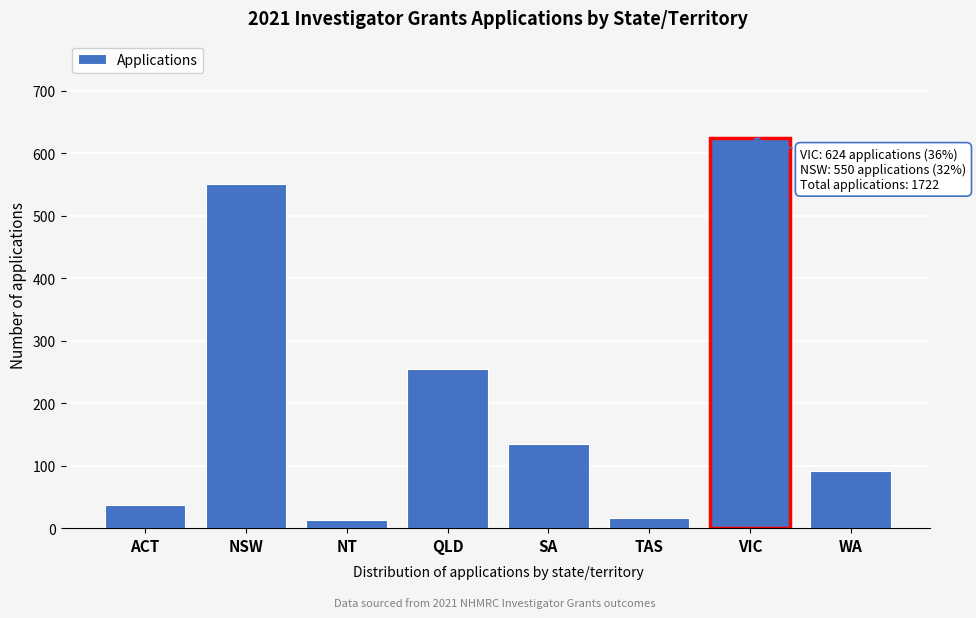

Reading right to left, transcribe all the data shown in this chart.

91	624	17	135	255	13	550	37